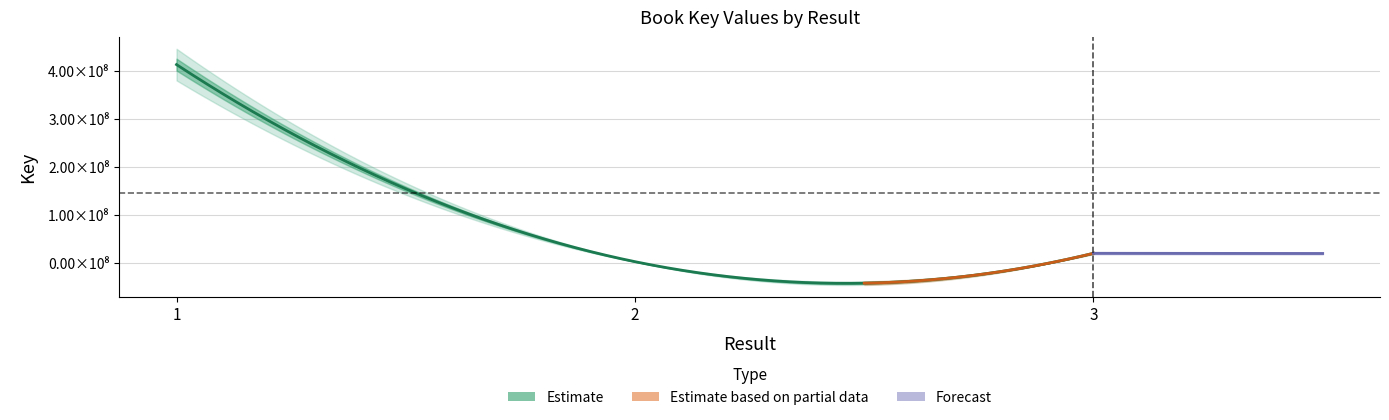

Rank the categories by value from lowest to highest.

2, 3, 1